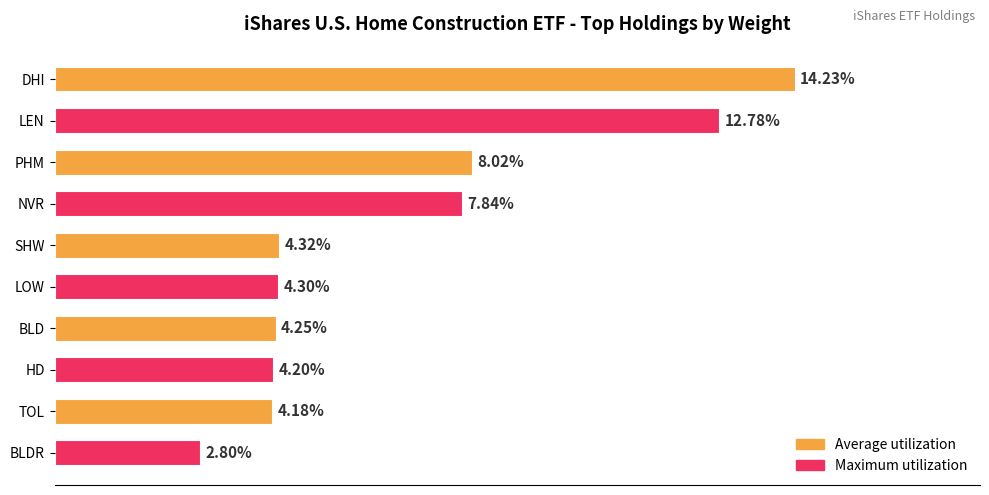

List the labels in order of value, smallest first.

BLDR, TOL, HD, BLD, LOW, SHW, NVR, PHM, LEN, DHI